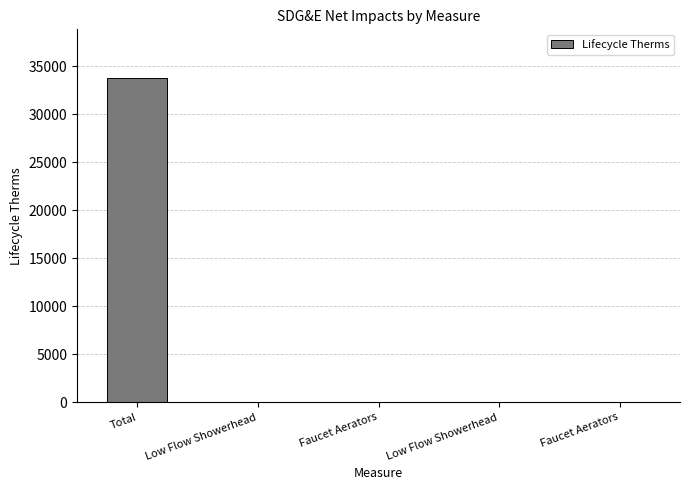

How many categories are shown in the chart?

5